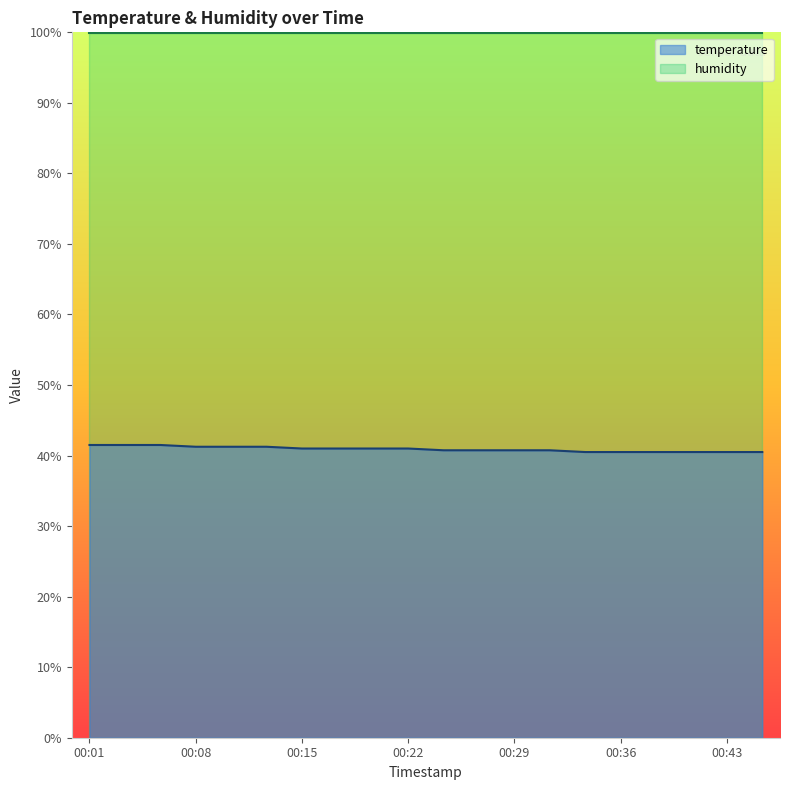

Reading left to right, transcribe all the data shown in this chart.

41.5	41.5	41.5	41.2	41.2	41.2	41.0	41.0	41.0	41.0	40.8	40.8	40.8	40.8	40.5	40.5	40.5	40.5	40.5	40.5